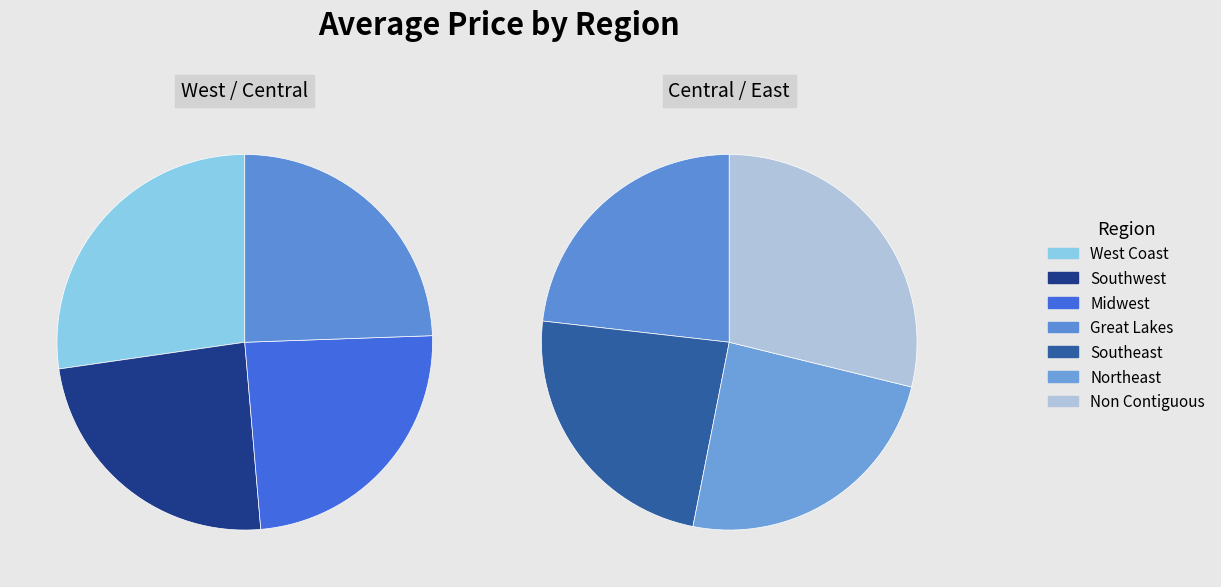

How many slices are in this pie chart?

7